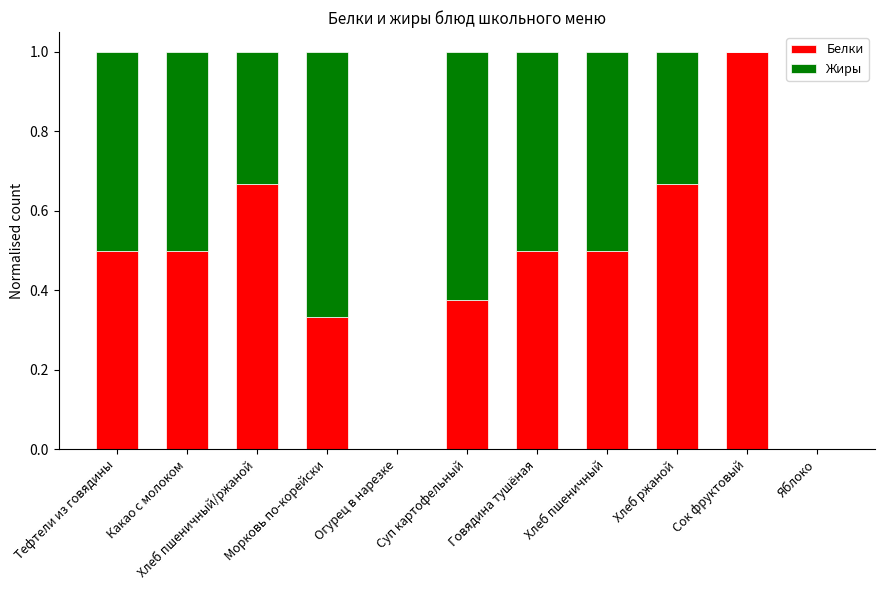

What is the sum of all Белки values?

5.0